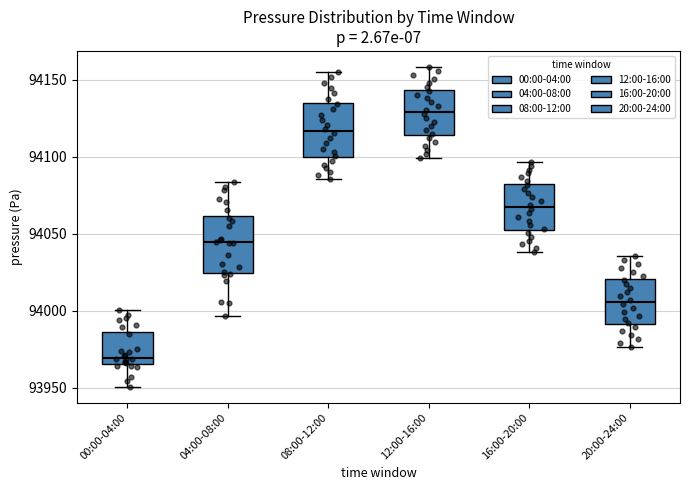

Where is the lower edge of the box for 04:00-08:00 on the y-axis? The values are not printed on the chart, so give them approximately, as read against the axis.

94025